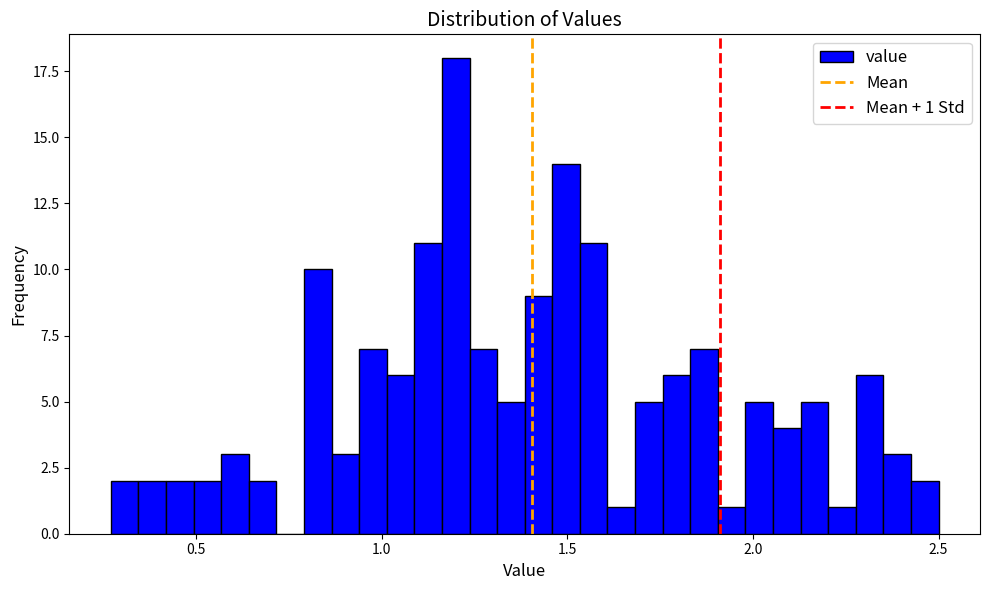

Read against the x-axis, roughly where is the centre of the tallest bar?

1.20